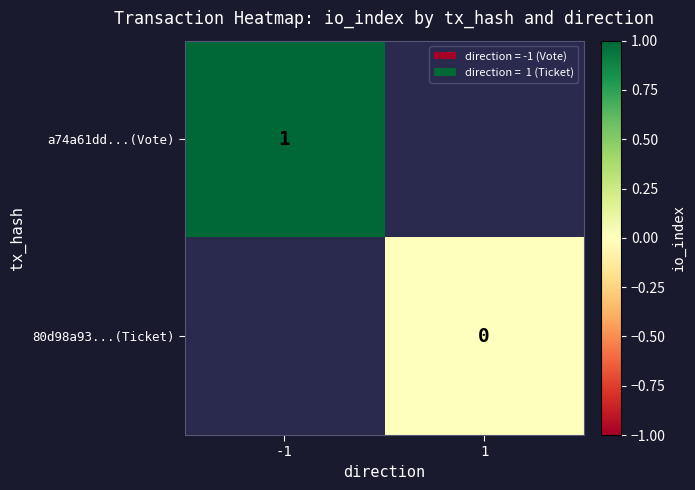

Count the number of categories in the chart.

2